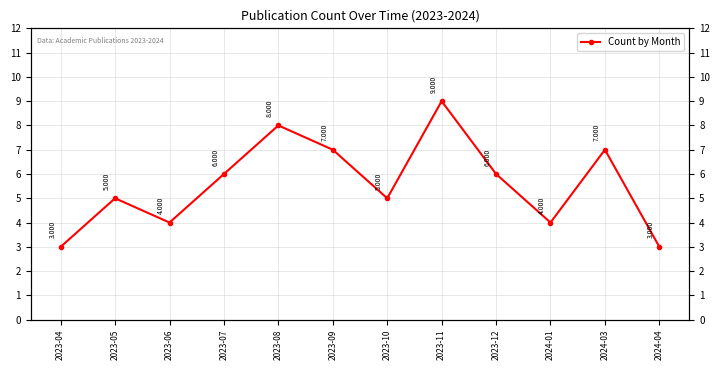

Reading left to right, list all the values displayed in this chart.

3	5	4	6	8	7	5	9	6	4	7	3